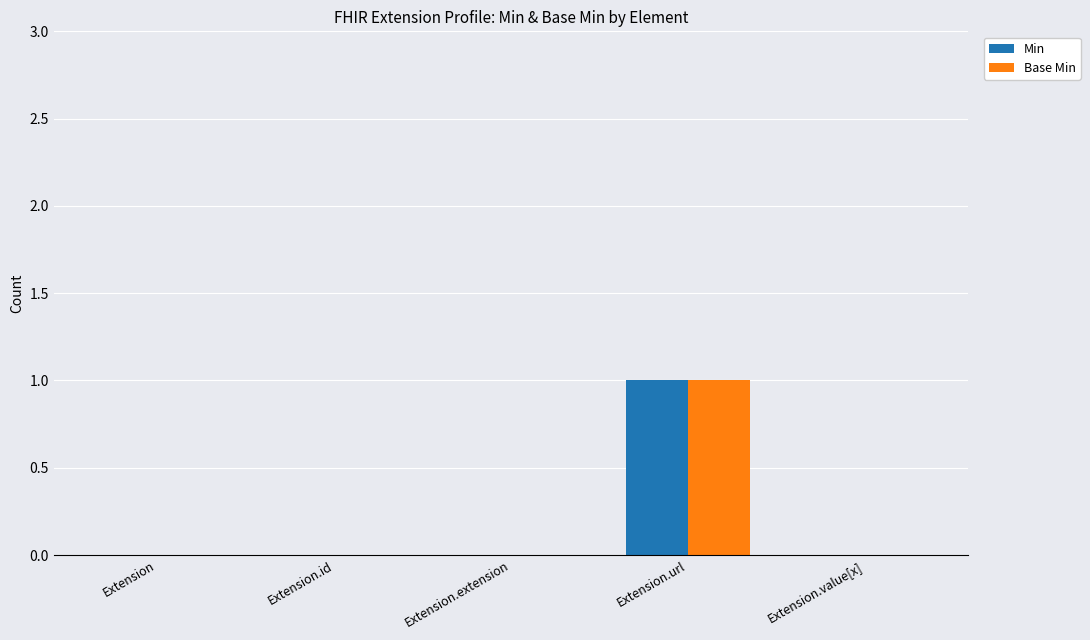

The value of Base Min at Extension.extension is 0. True or false?

True